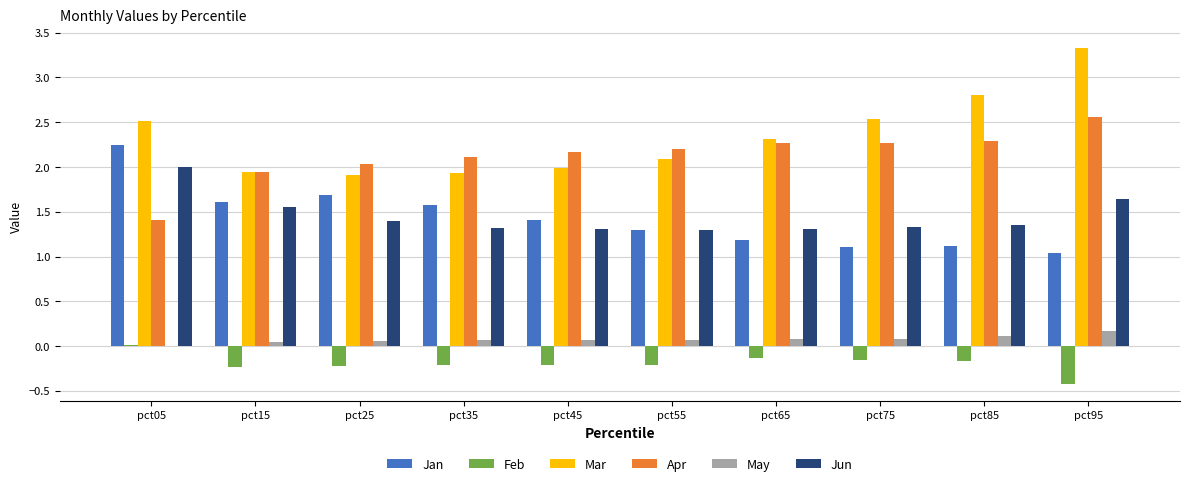

What is the difference between the Apr values at pct75 and pct25?

0.2